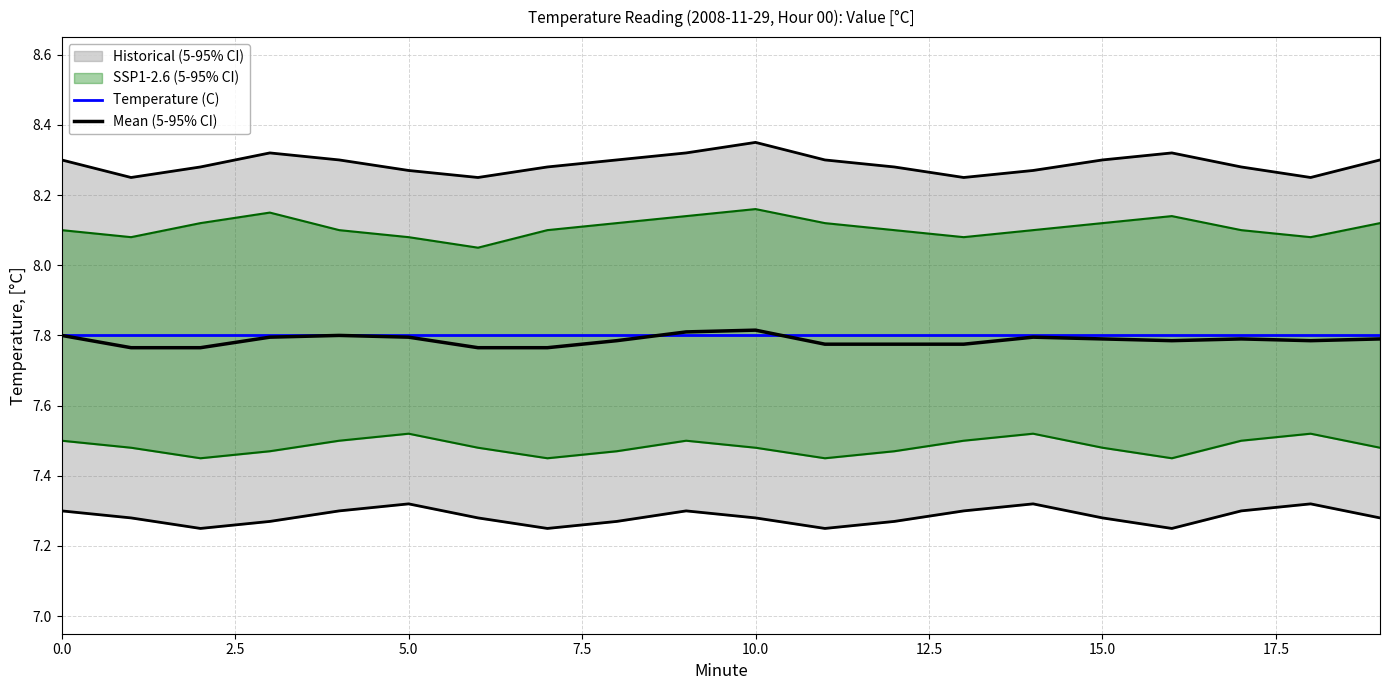

The Temperature (C) series shows 1.7 at 13. True or false?

False